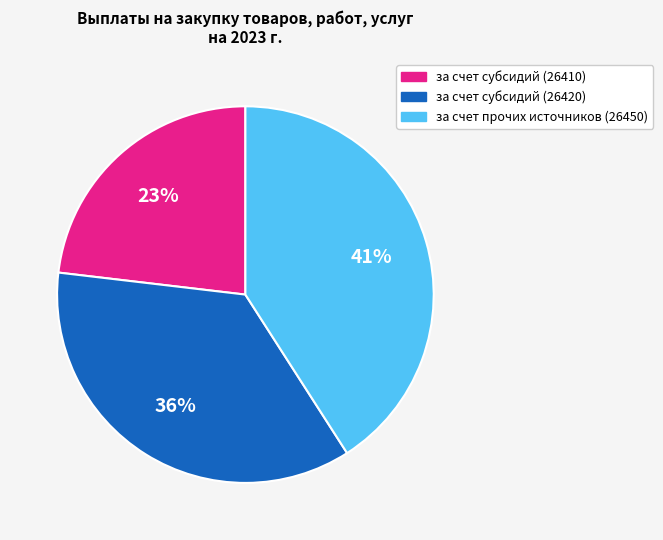

Combined, do за счет субсидий (26410) and за счет прочих источников (26450) account for over 50%?

Yes